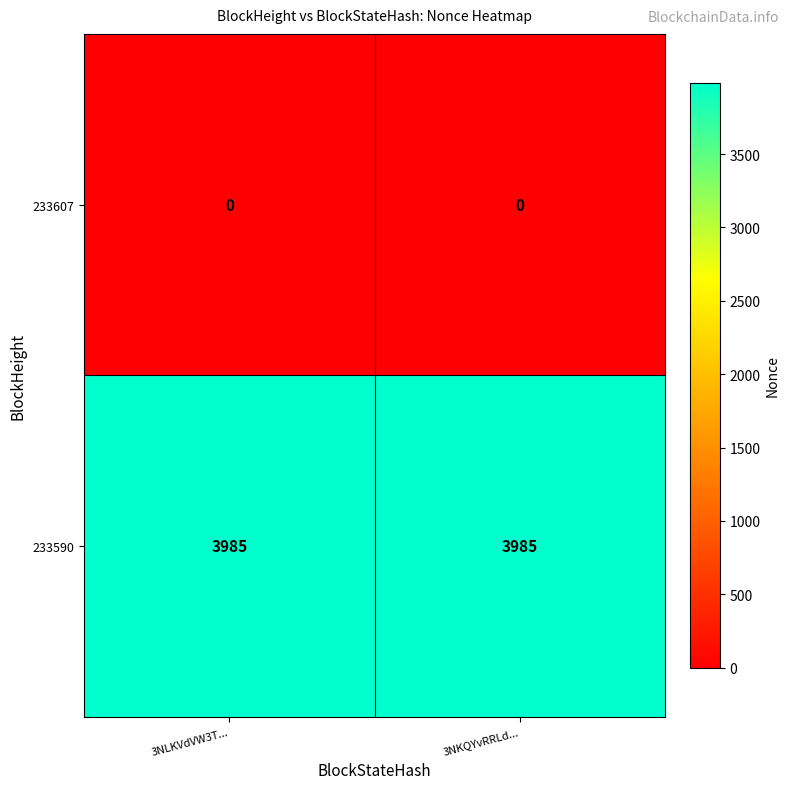

Rank the series by their average value, from highest to lowest.

233590, 233607